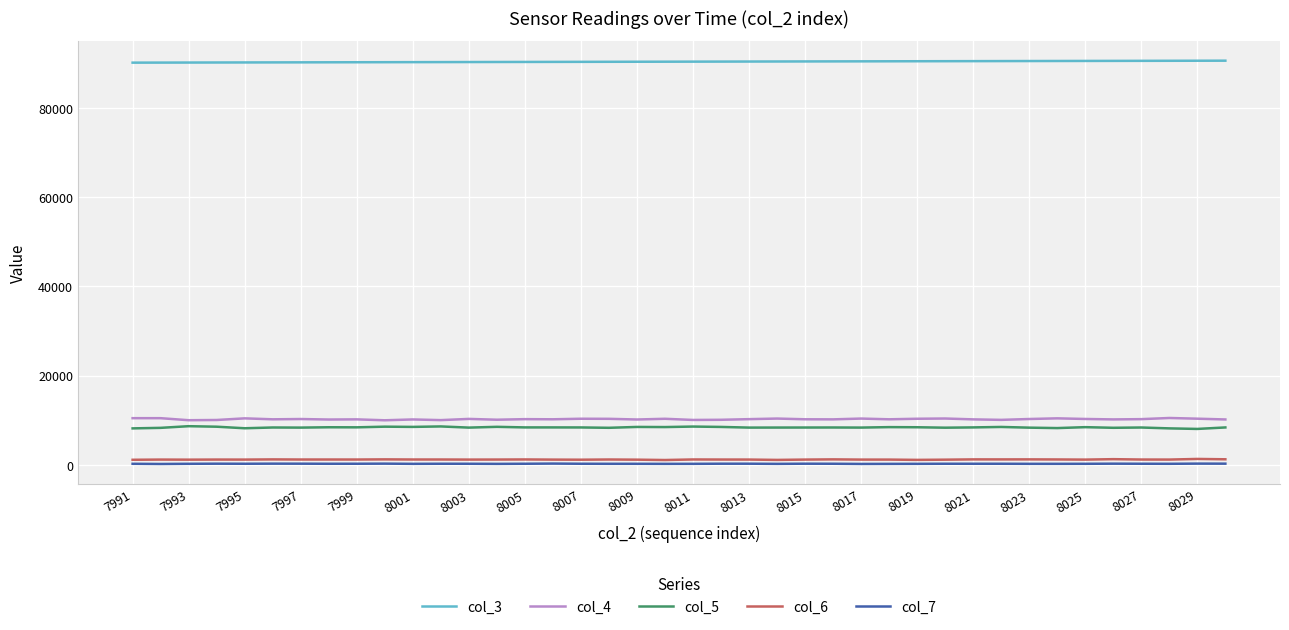

Which series has the largest total across all categories?

col_3